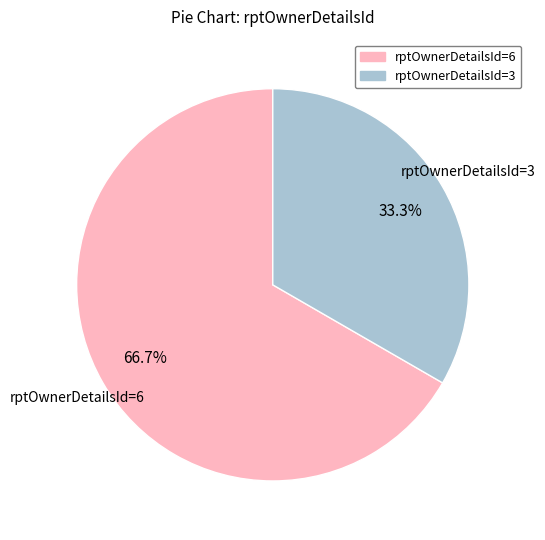

Rank the categories by value from lowest to highest.

rptOwnerDetailsId=3, rptOwnerDetailsId=6